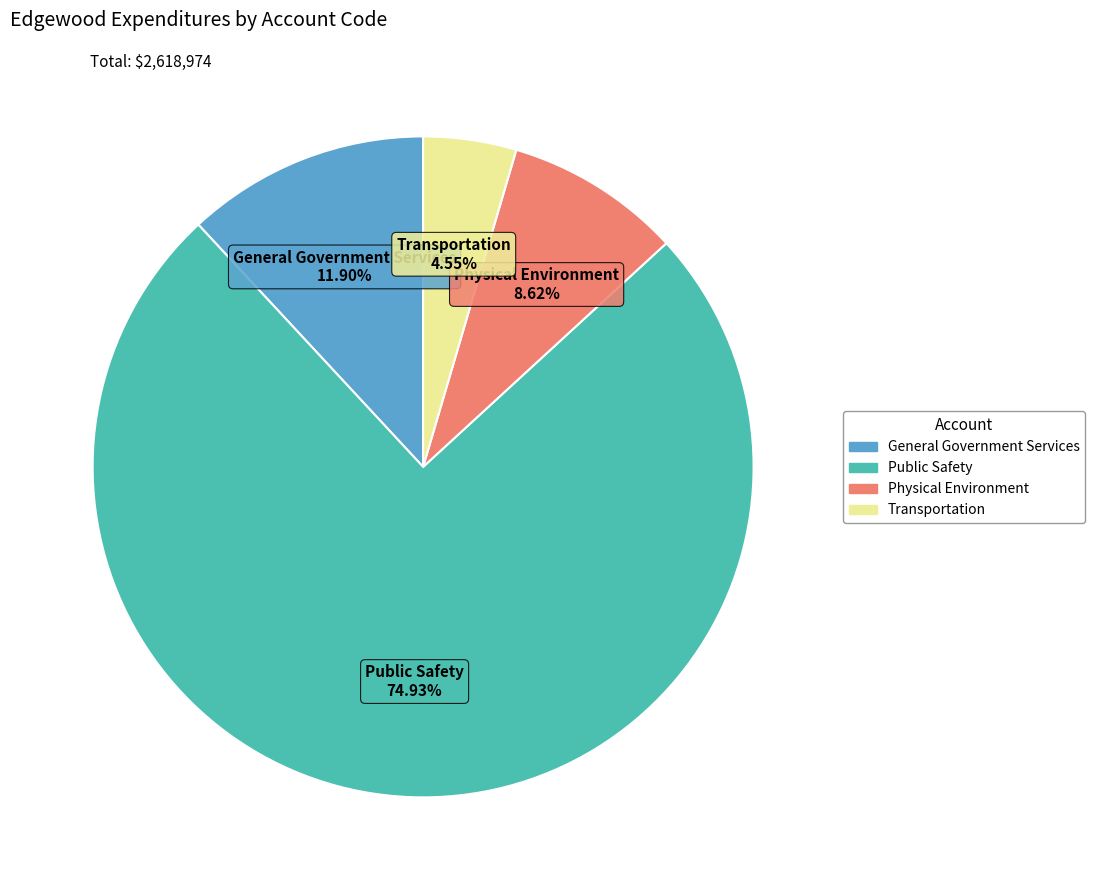

Which slice is the smallest?

Transportation